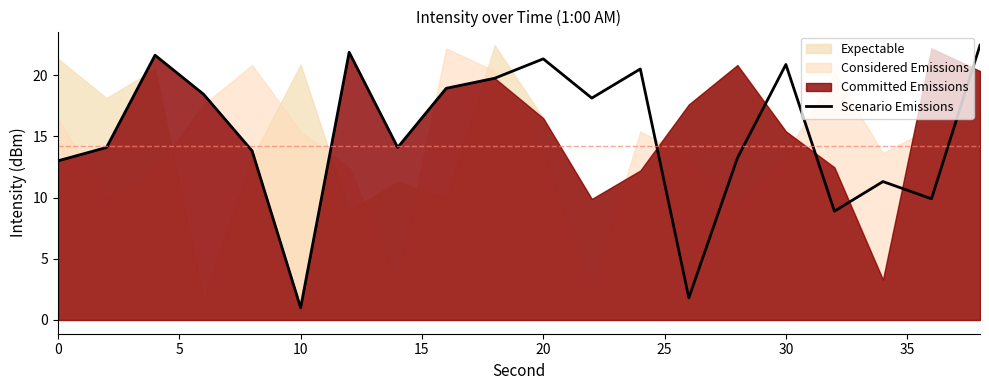

What is the lowest value of the Scenario Emissions series?

1.0